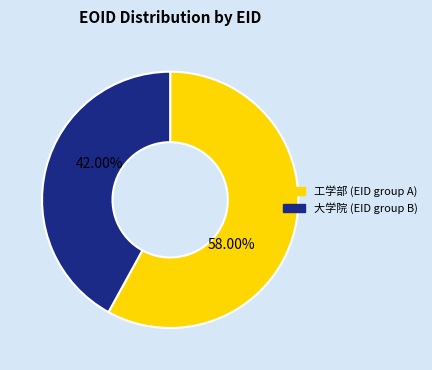

Does any single category account for the majority?

Yes